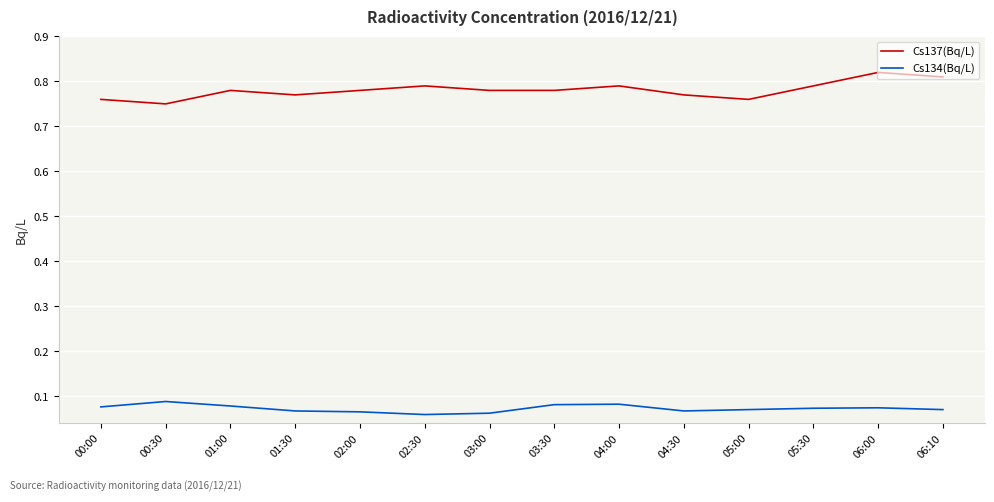

How many lines are shown in the chart?

2